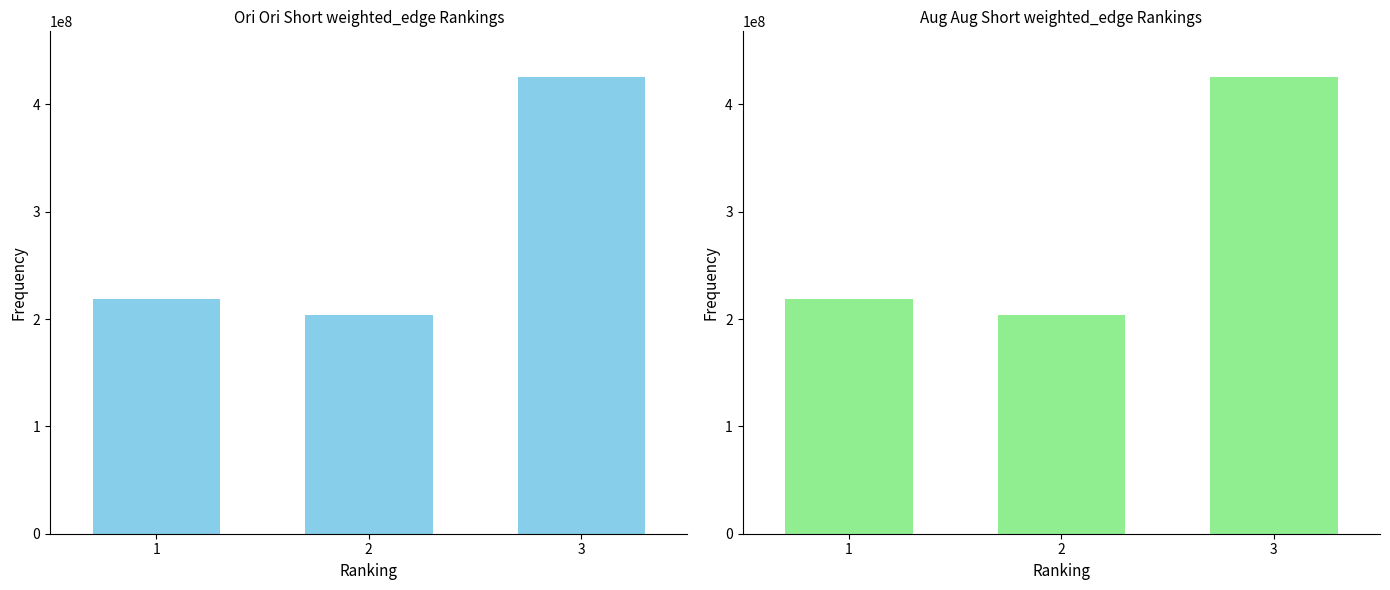

What is the value of the 1st bar from the left?

218244267